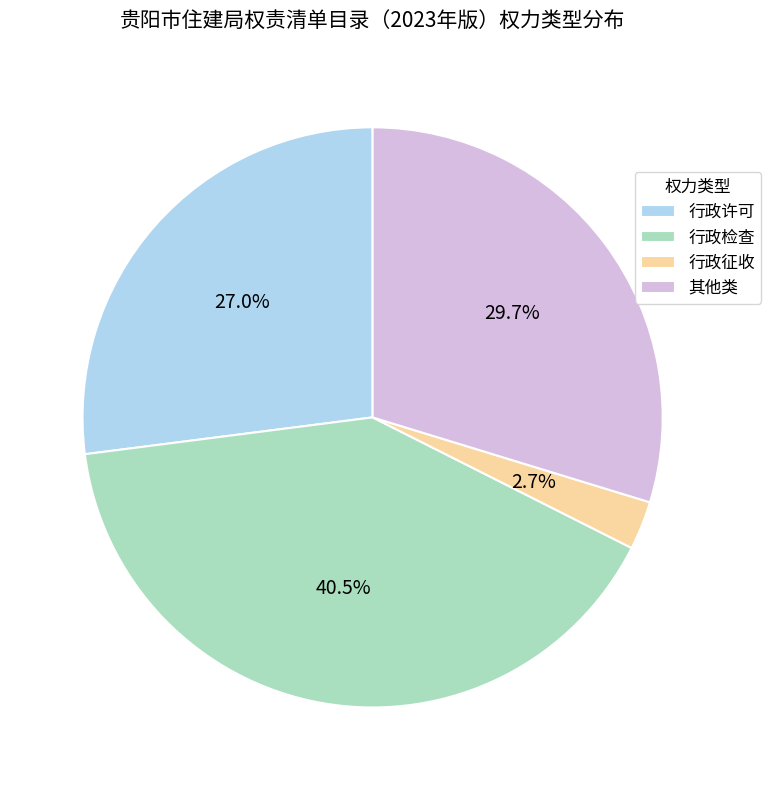

Does any single category account for the majority?

No